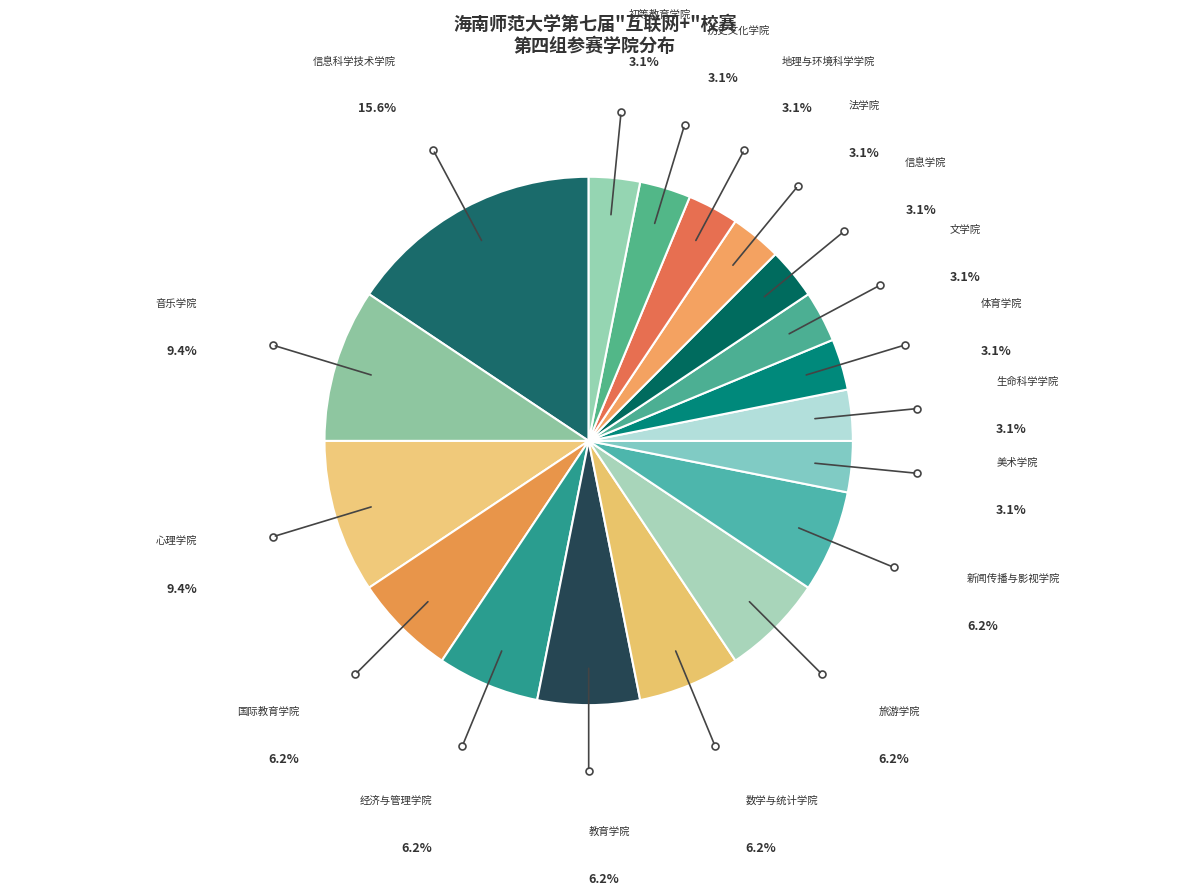

Is the sum of 法学院 and 心理学院 greater than half?

No